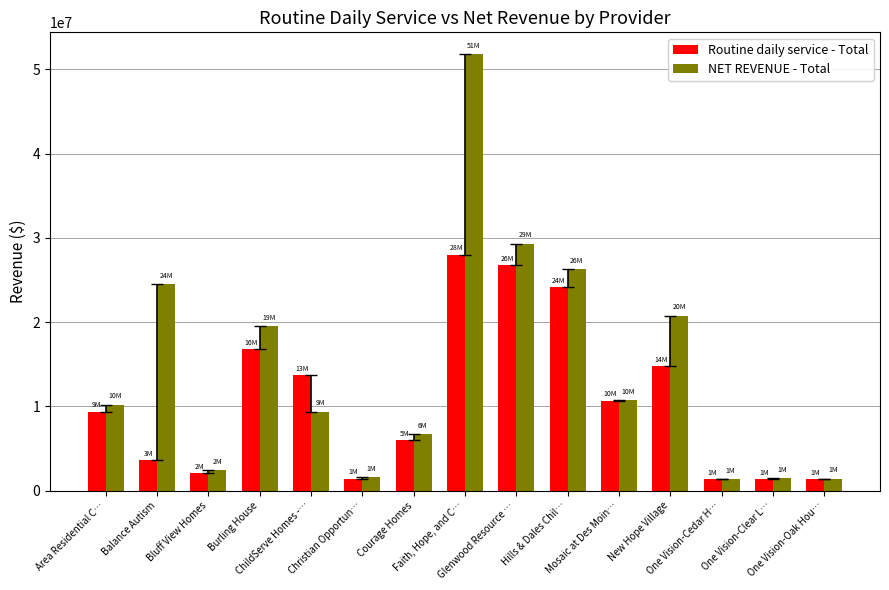

What is the total value across all series at Mosaic at Des Moin…?

21422073